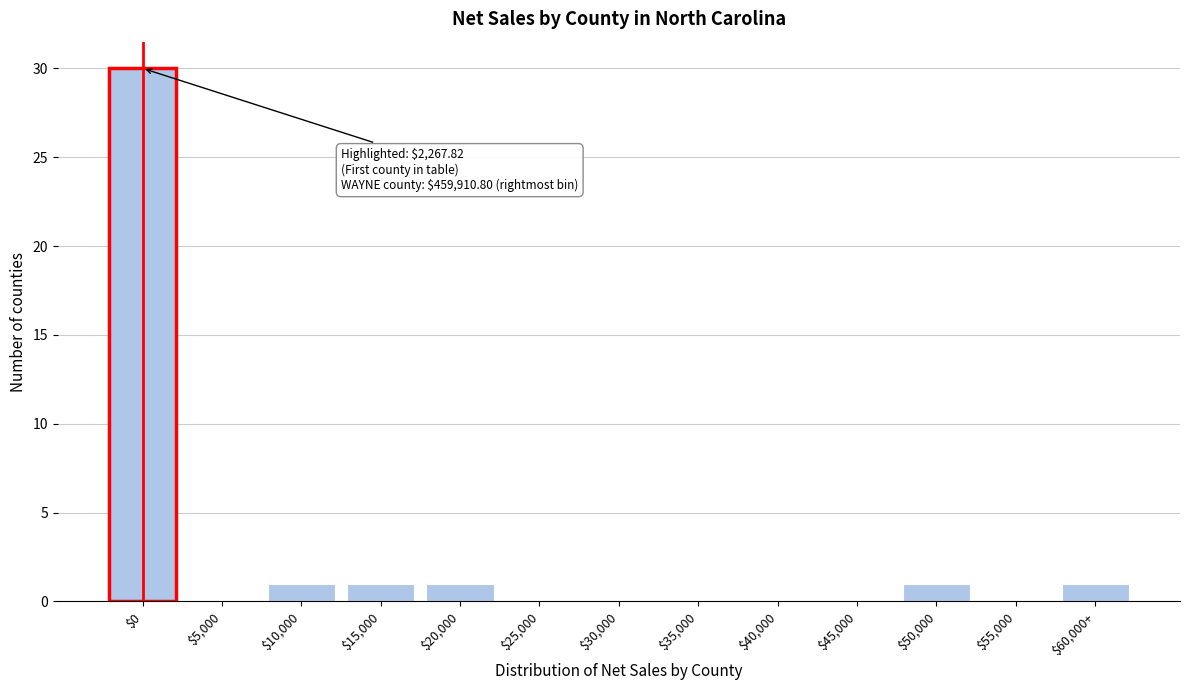

True or false: the data shows 0 at $25,000.

True